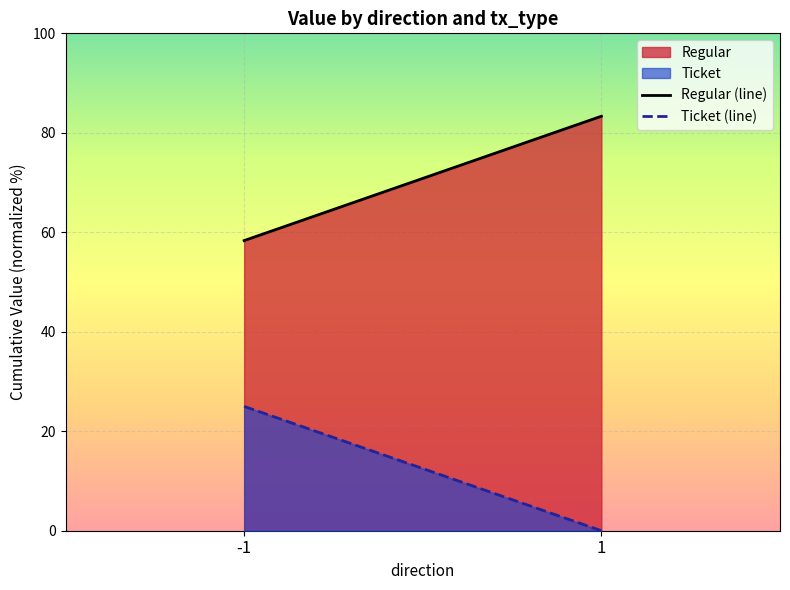

Rank the categories by Regular (line) value from highest to lowest.

1, -1